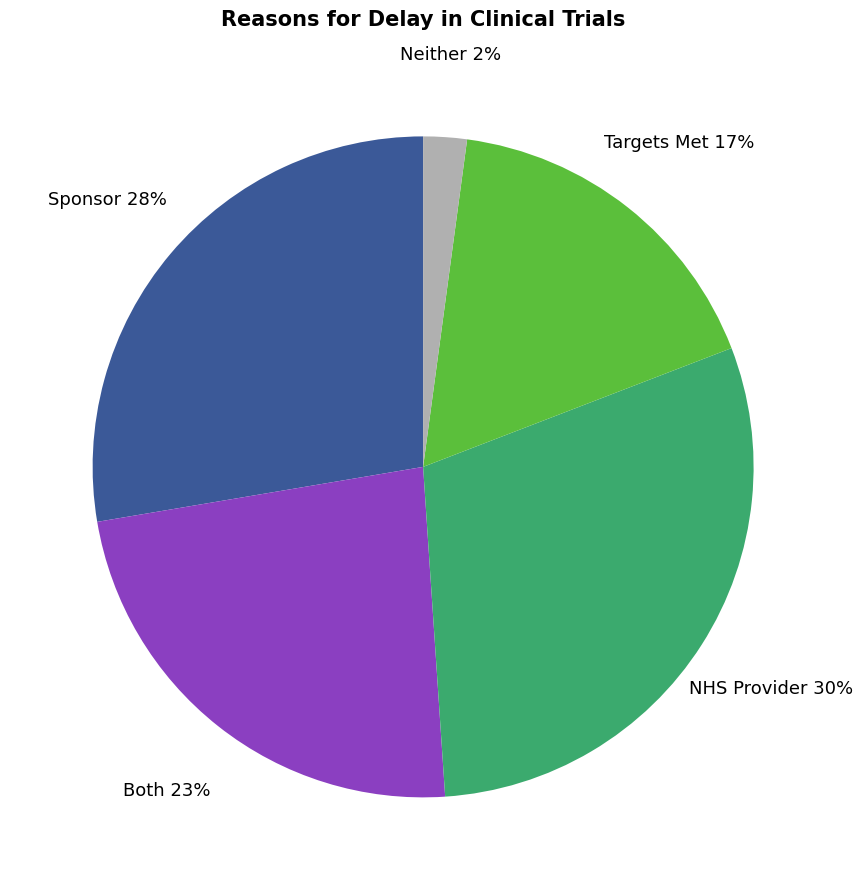

Is there a majority slice in this chart?

No